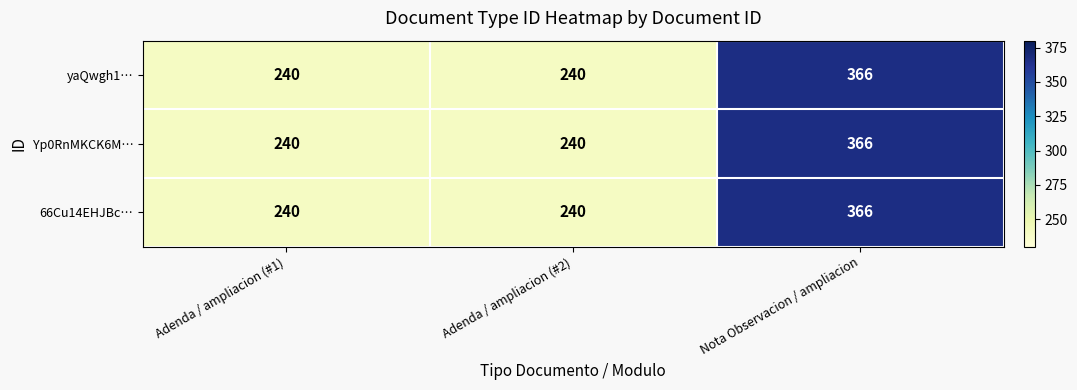

Read the Yp0RnMKCK6M… value at Adenda / ampliacion (#1).

240